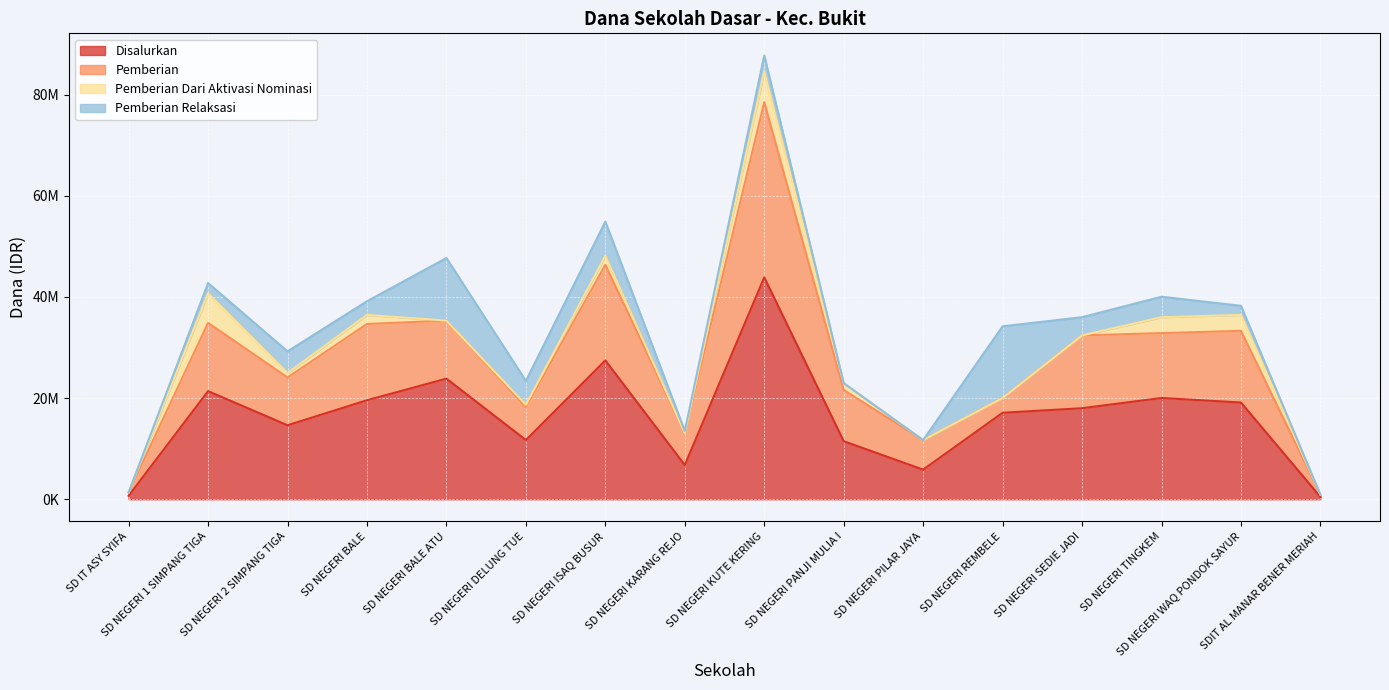

How many data points in Pemberian Relaksasi are above 3150000?

7